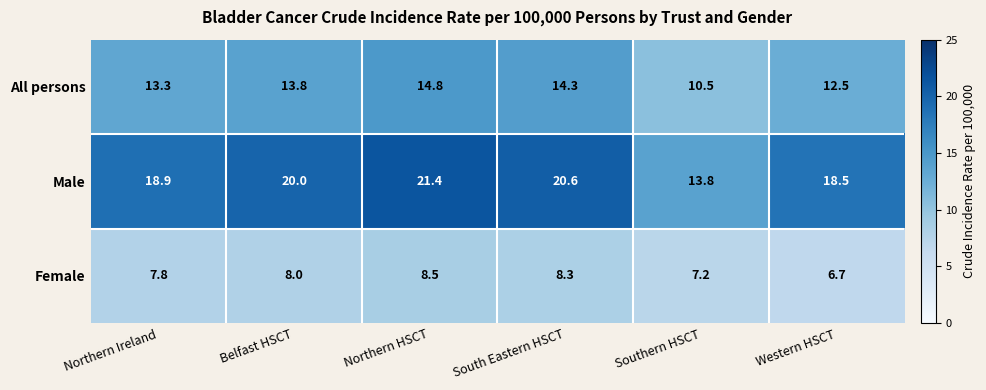

The Female series shows 13.8 at Belfast HSCT. True or false?

False